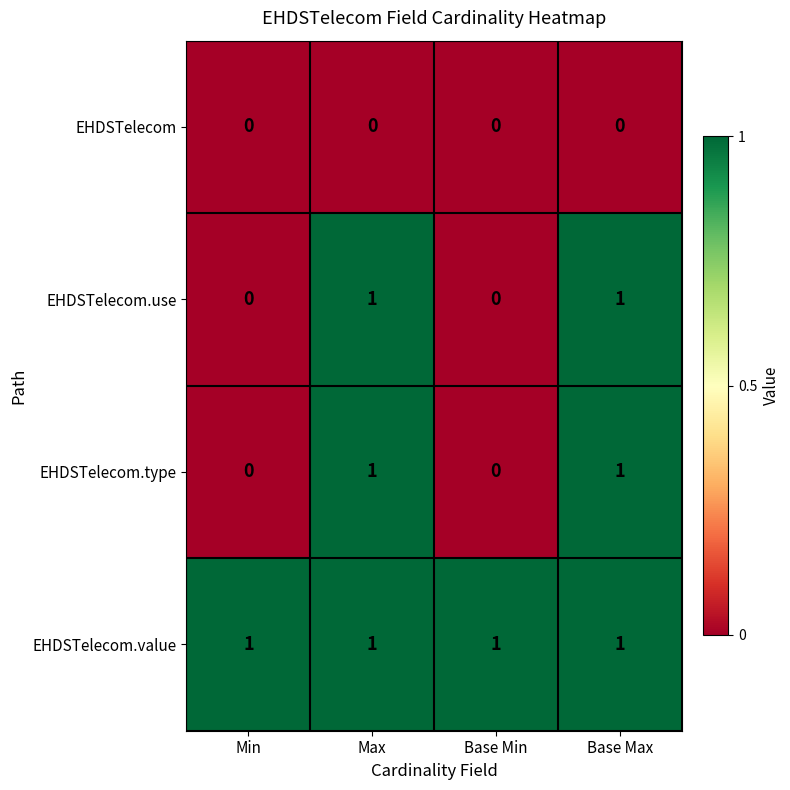

Reading left to right, extract all data points from this chart.

EHDSTelecom: 0	0	0	0
EHDSTelecom.use: 0	1	0	1
EHDSTelecom.type: 0	1	0	1
EHDSTelecom.value: 1	1	1	1